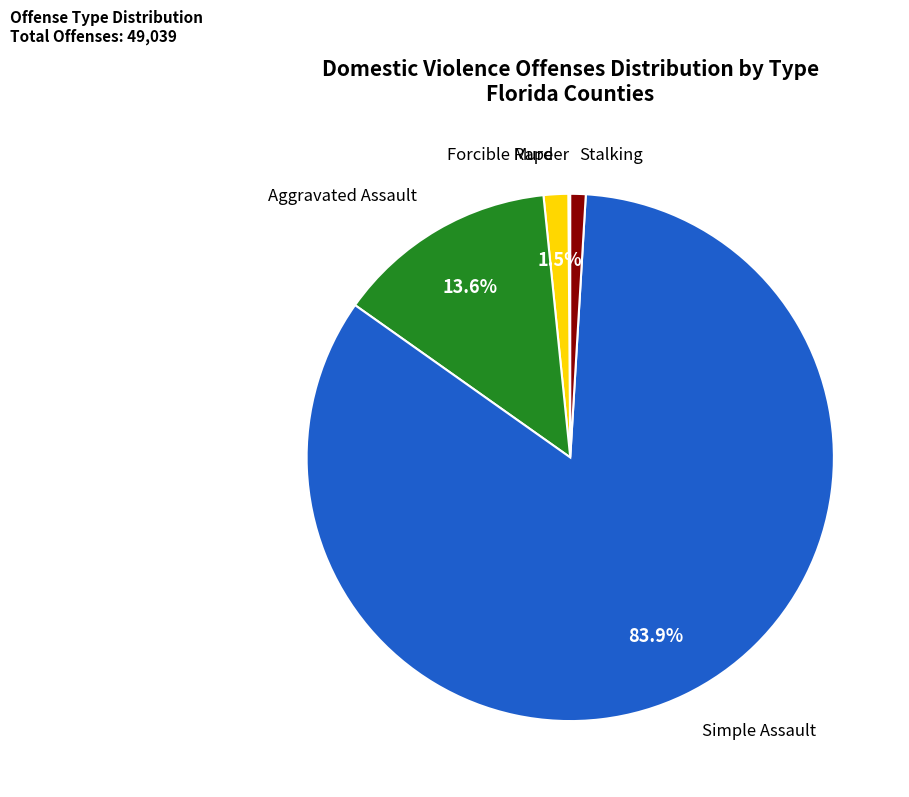

What is the largest slice in the pie chart?

Simple Assault